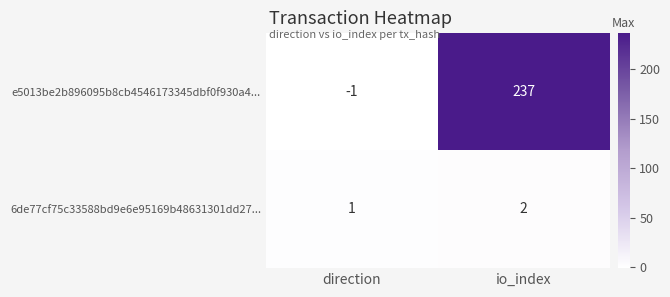

Reading right to left, what are all the values shown in this chart?

e5013be2b896095b8cb4546173345dbf0f930a4...: 237	-1
6de77cf75c33588bd9e6e95169b48631301dd27...: 2	1